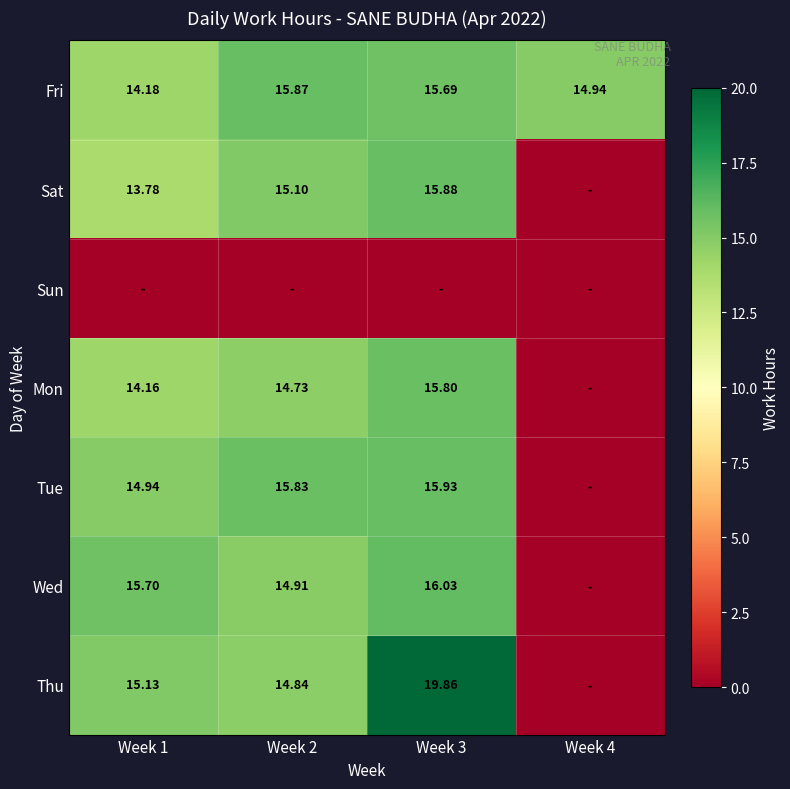

The value of Sat at Week 3 is 15.9. True or false?

True